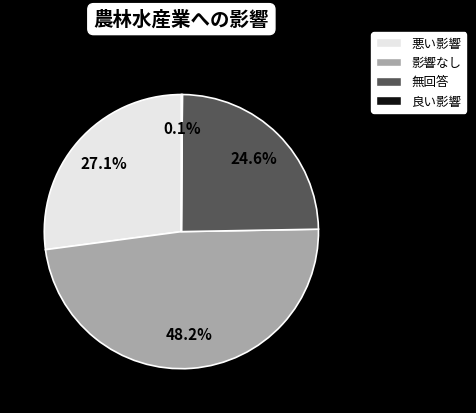

Is there a majority slice in this chart?

No